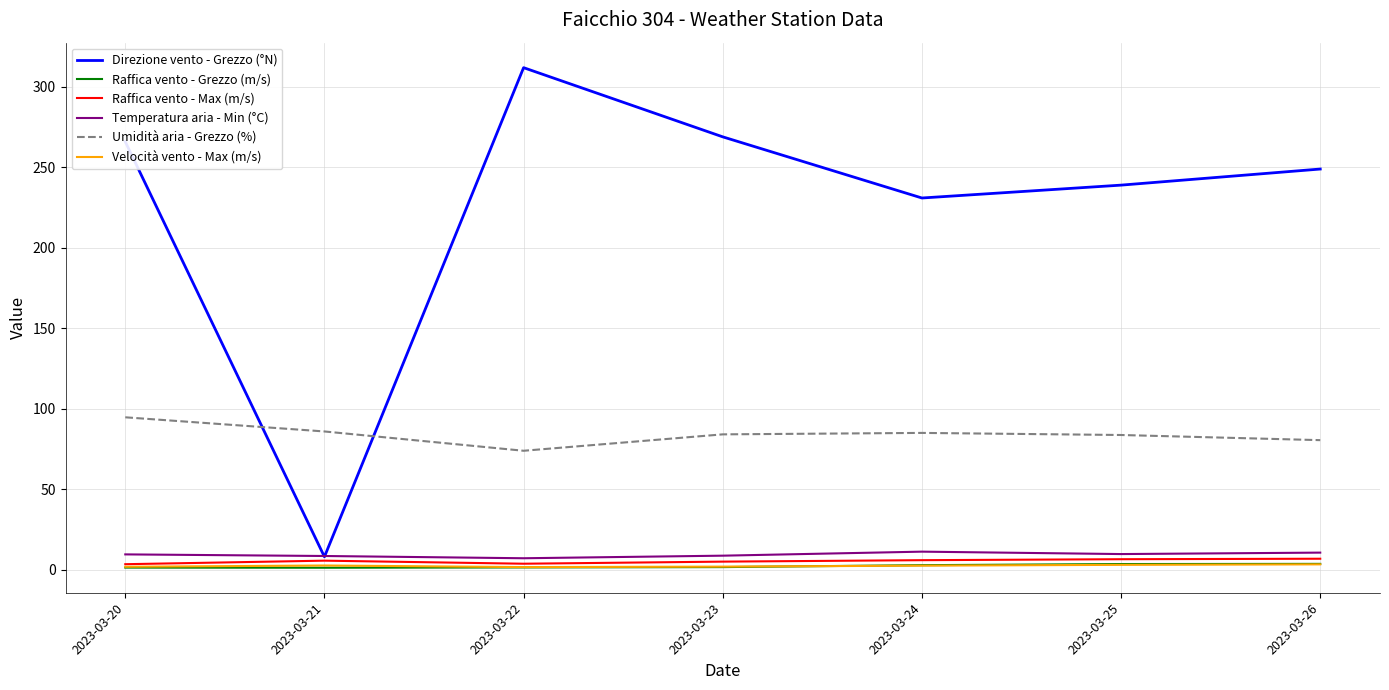

Read the Direzione vento - Grezzo (°N) value at 2023-03-22.

312.0